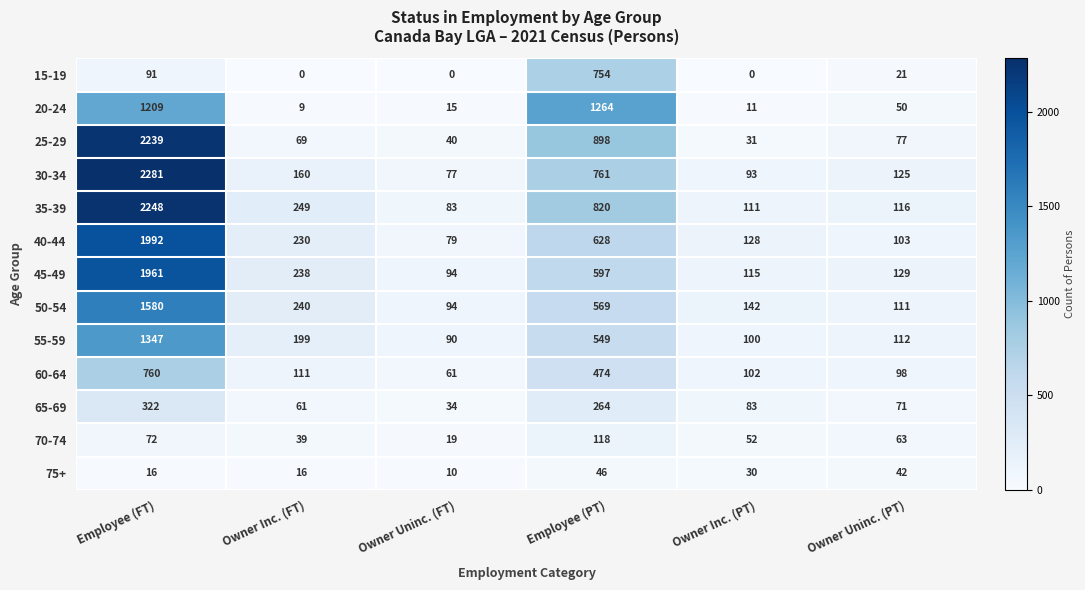

What is the greatest value displayed?

2281